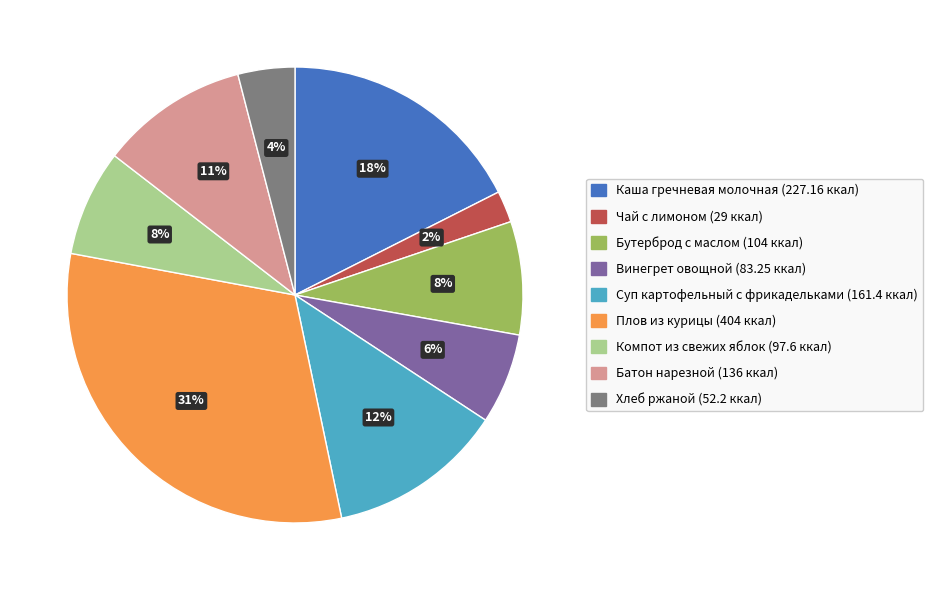

Is the sum of Хлеб ржаной and Бутерброд с маслом greater than half?

No